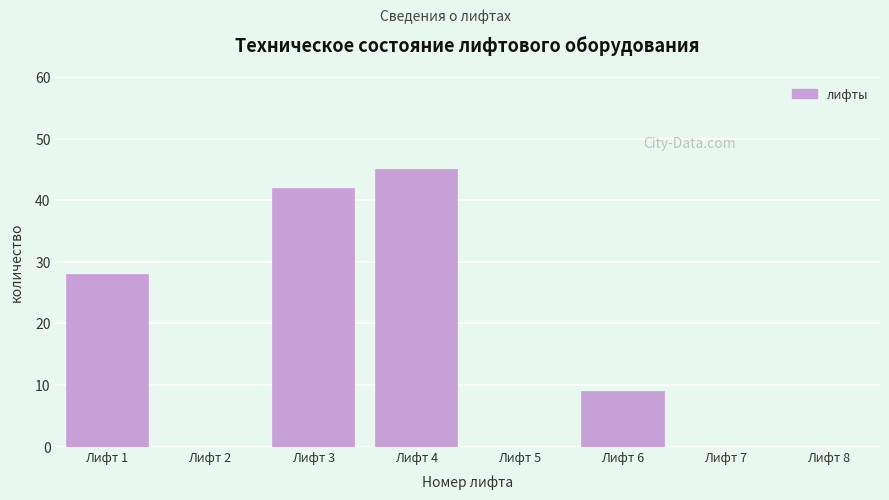

Reading left to right, what are all the values shown in this chart?

Лифт 1=28	Лифт 2=0	Лифт 3=42	Лифт 4=45	Лифт 5=0	Лифт 6=9	Лифт 7=0	Лифт 8=0